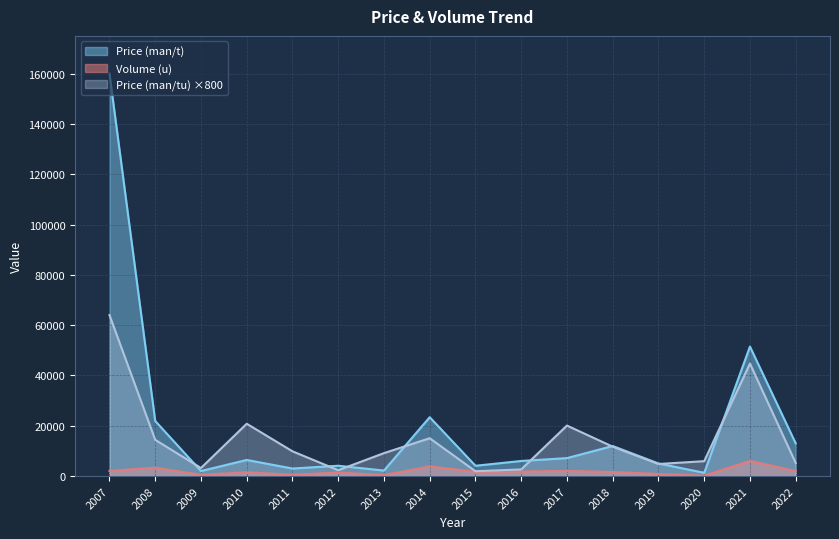

Where does the Price (man/t) series first go above 6400?

2007